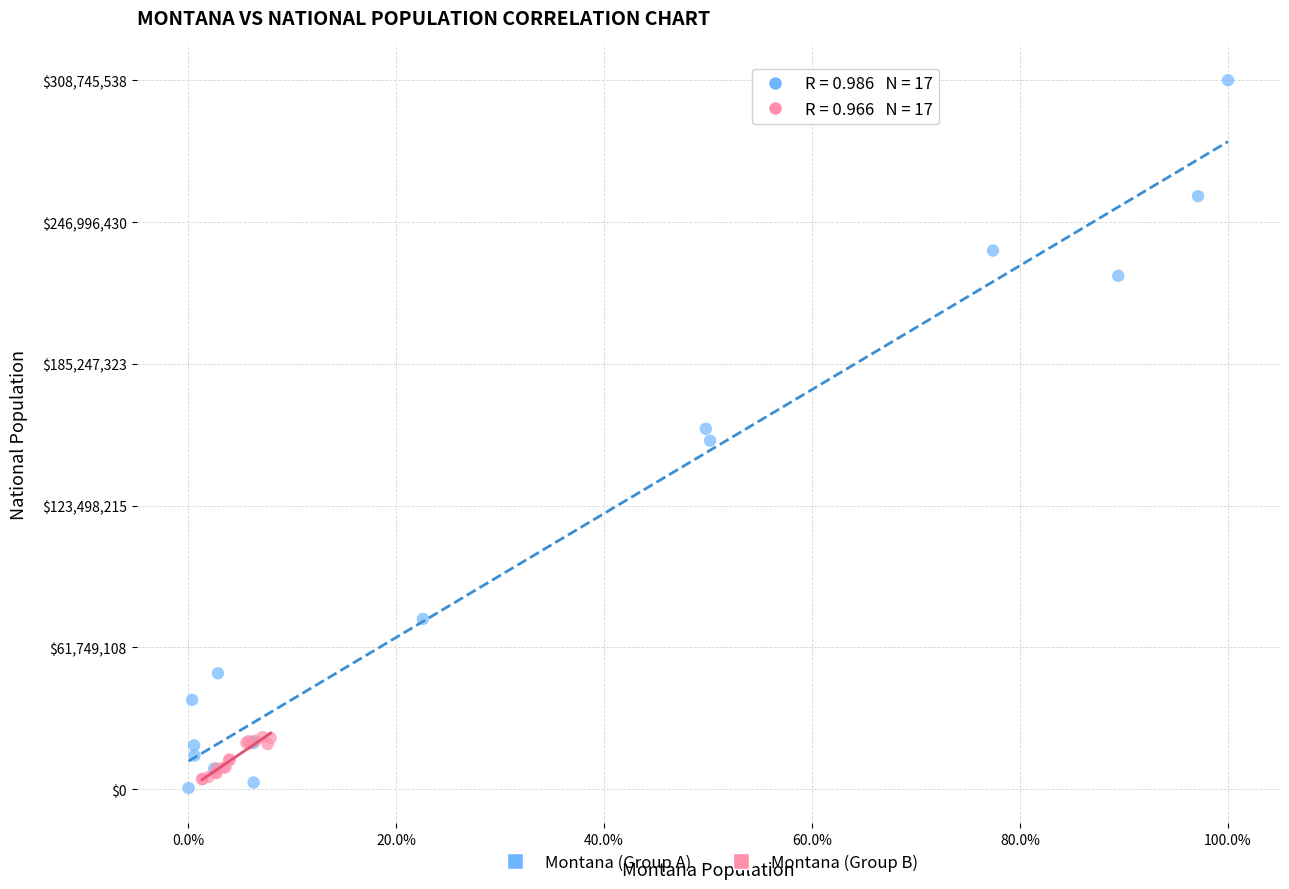

Which series contains the lowest Y value?

Montana (Group A)